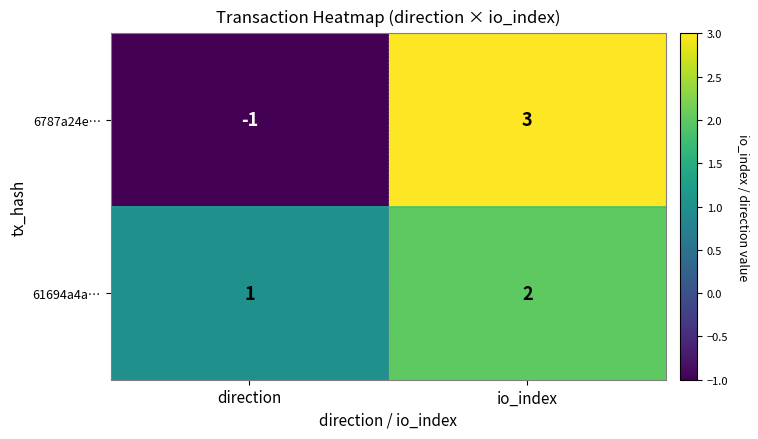

The 61694a4a… series shows 2 at io_index. True or false?

True